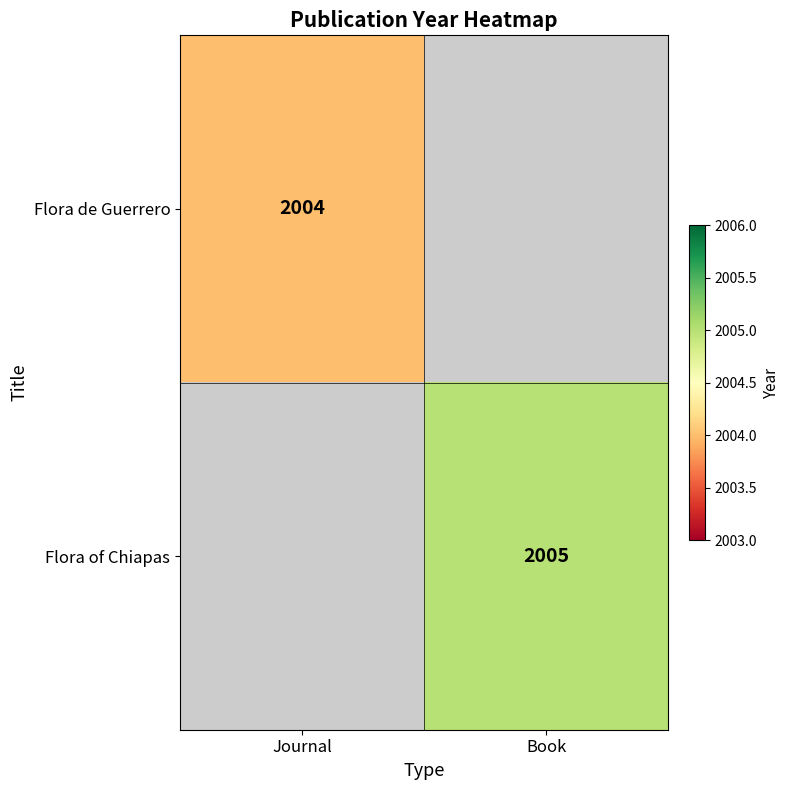

True or false: Flora of Chiapas has a value of 3303 at Book.

False